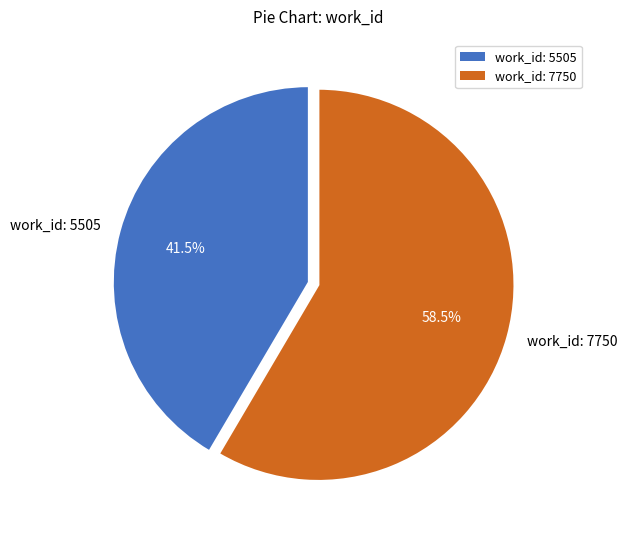

Count the number of slices in the pie.

2